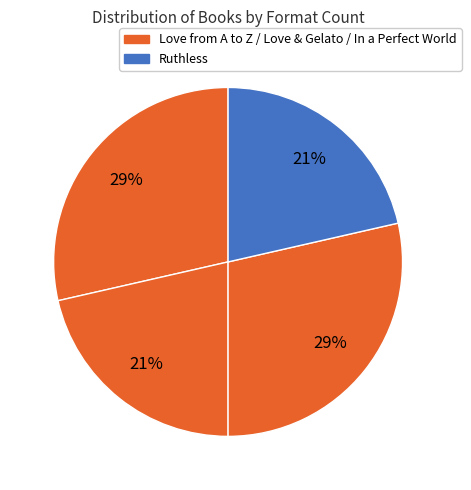

Count the number of slices in the pie.

4